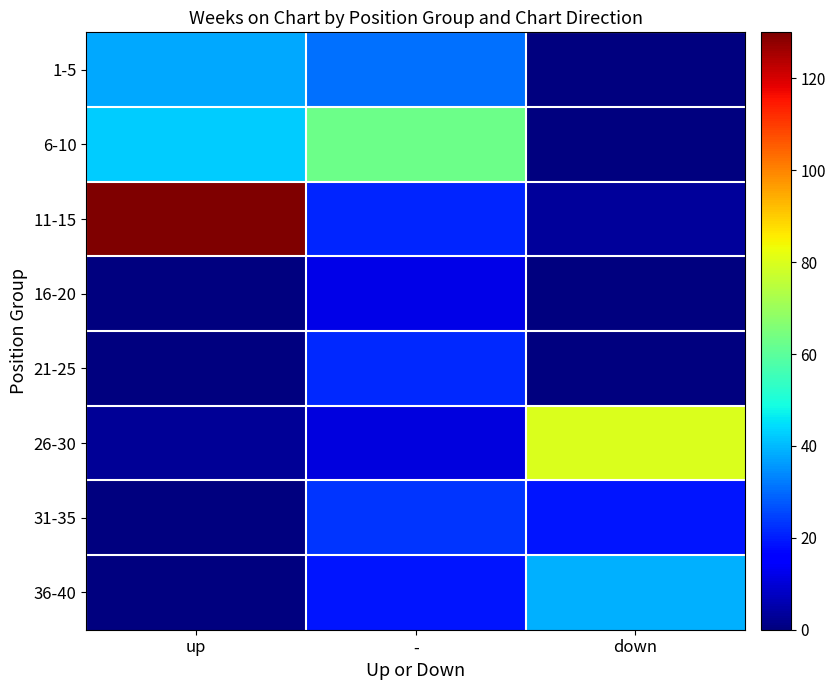

How many series are shown in this chart?

8